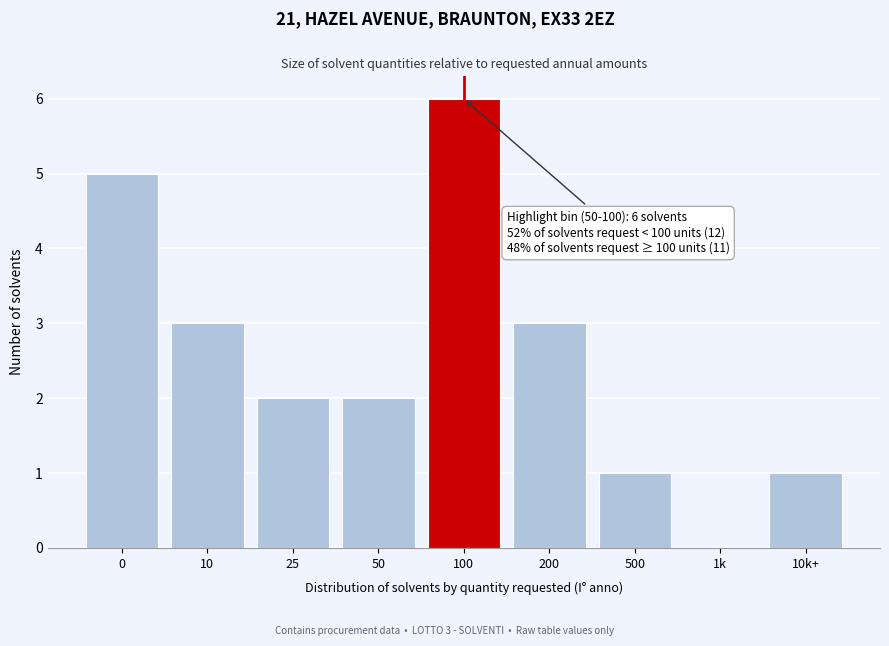

Reading right to left, extract all data points from this chart.

10k+=1	1k=0	500=1	200=3	100=6	50=2	25=2	10=3	0=5